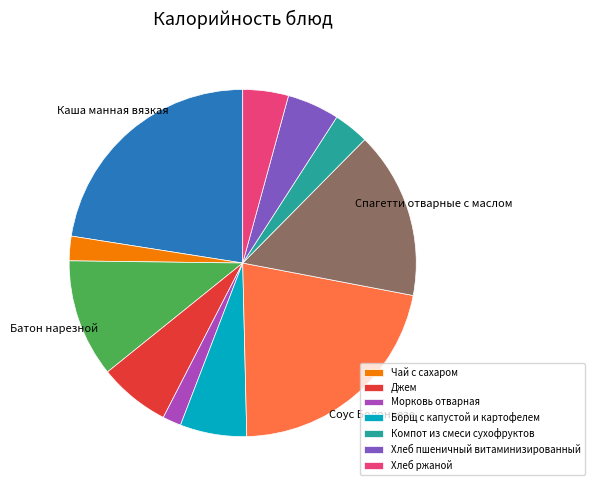

Does any single category account for the majority?

No